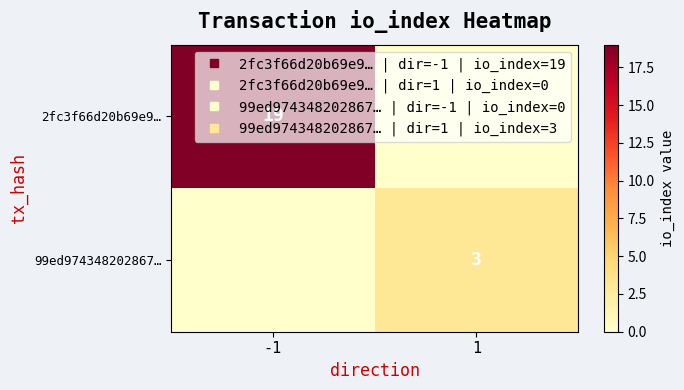

Is it true that 2fc3f66d20b69e9… equals 0 at 1?

True